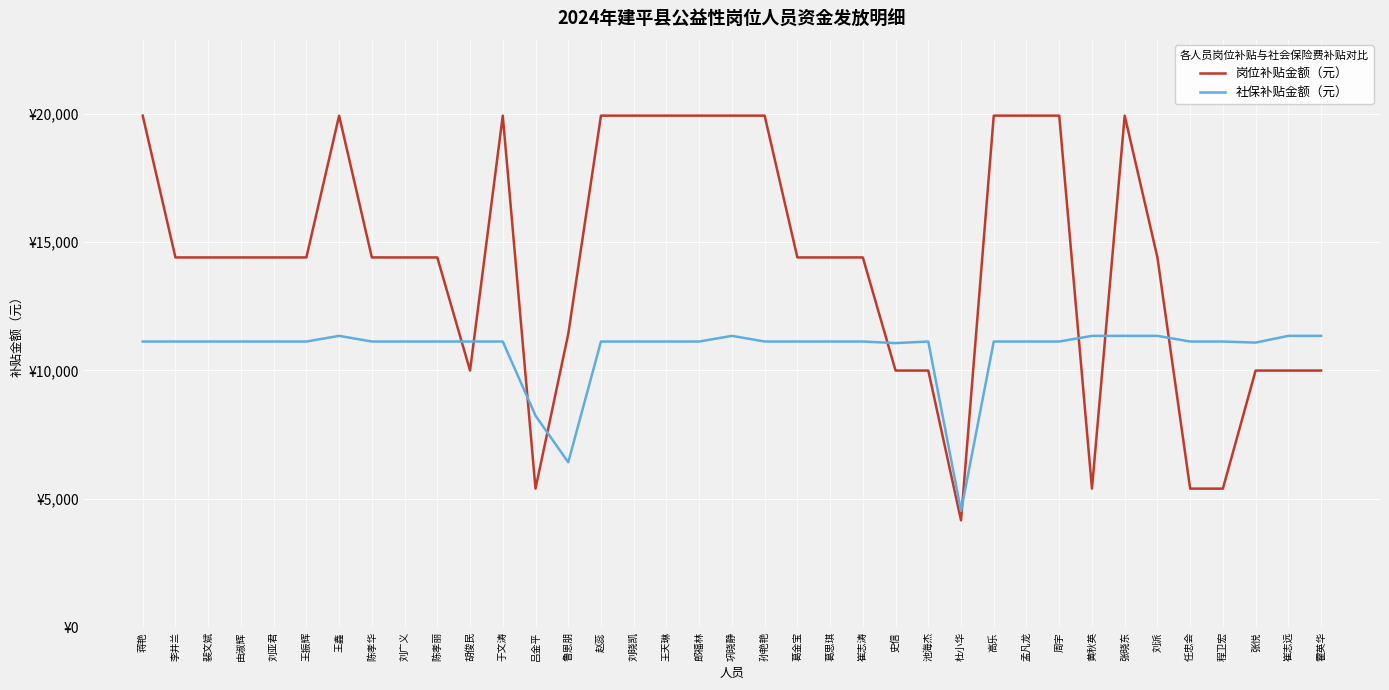

Rank the series by their average value, from highest to lowest.

岗位补贴金额（元）, 社保补贴金额（元）